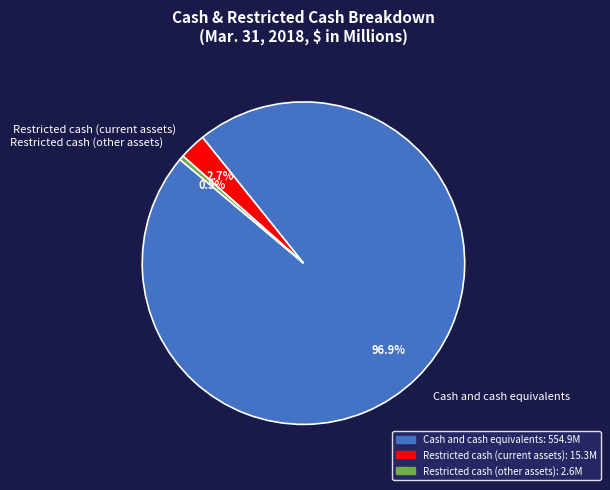

To the nearest percent, what is the difference between the Restricted cash (current assets) and Cash and cash equivalents slice percentages?

94%